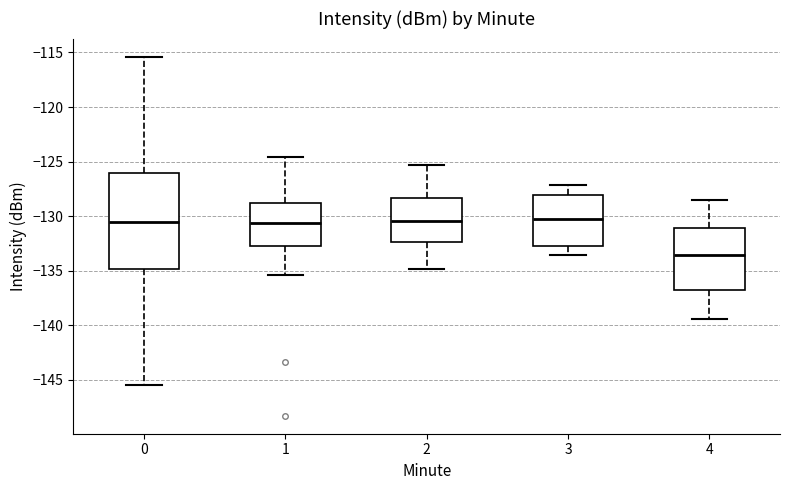

Which box is the tallest, from its lower edge to its upper edge?

0